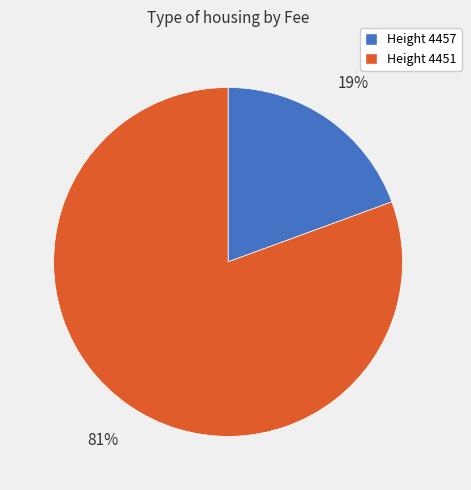

Does any single category account for the majority?

Yes